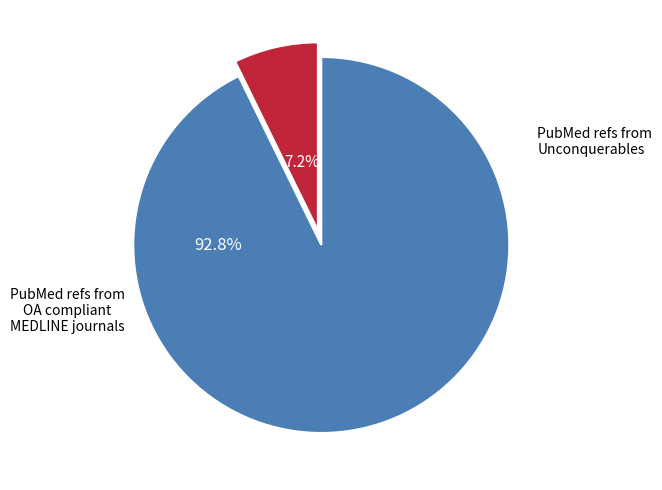

Is there a majority slice in this chart?

Yes